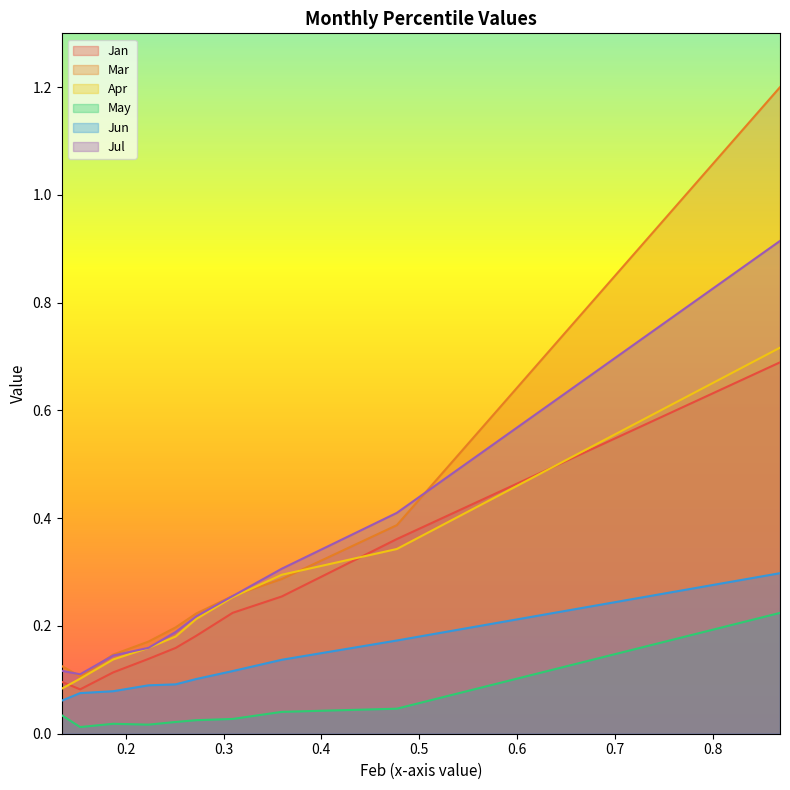

How many lines are shown in the chart?

6